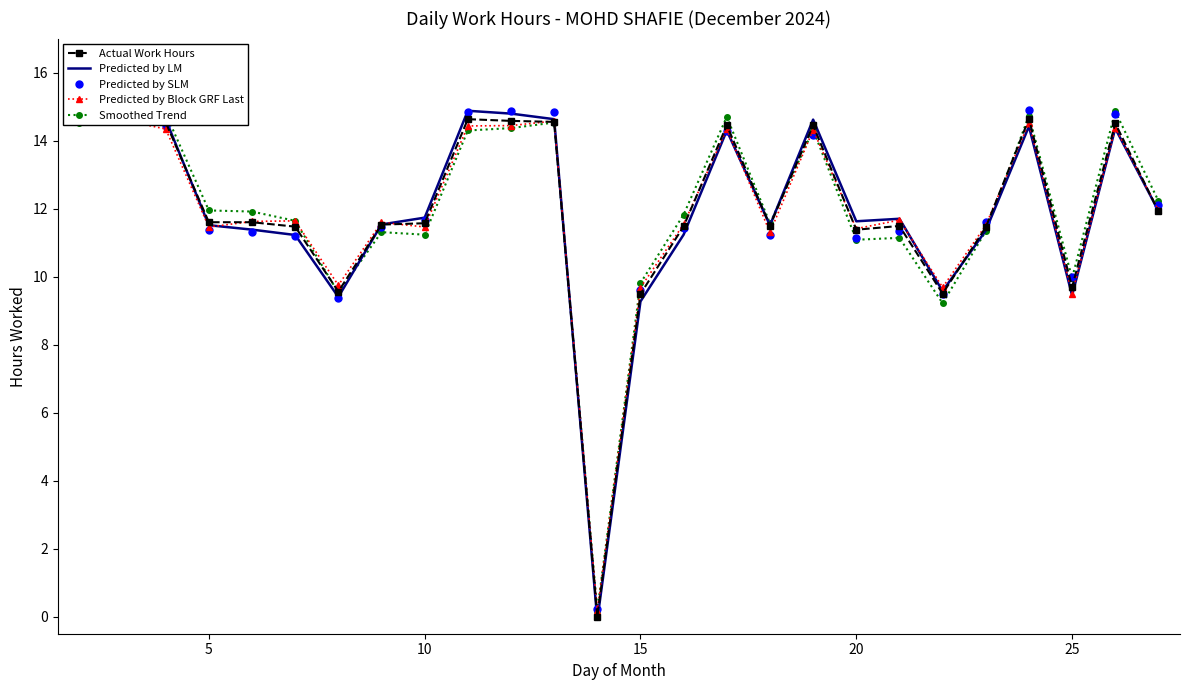

Is it true that Predicted by SLM equals 5.6 at 15?

False